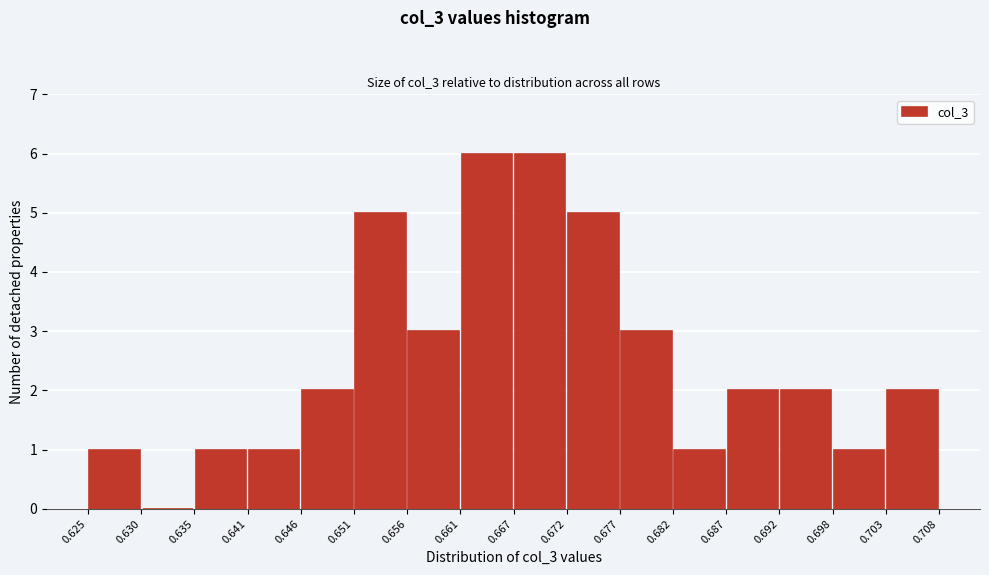

Reading left to right, transcribe this chart: for each bar, give the range it covers on the x-axis and its height. The values are not printed on the chart, so give them approximately, as read against the axis.

0.625 to 0.630: 1
0.630 to 0.635: 0
0.635 to 0.641: 1
0.641 to 0.646: 1
0.646 to 0.651: 2
0.651 to 0.656: 5
0.656 to 0.661: 3
0.661 to 0.667: 6
0.667 to 0.672: 6
0.672 to 0.677: 5
0.677 to 0.682: 3
0.682 to 0.687: 1
0.687 to 0.692: 2
0.692 to 0.698: 2
0.698 to 0.703: 1
0.703 to 0.708: 2